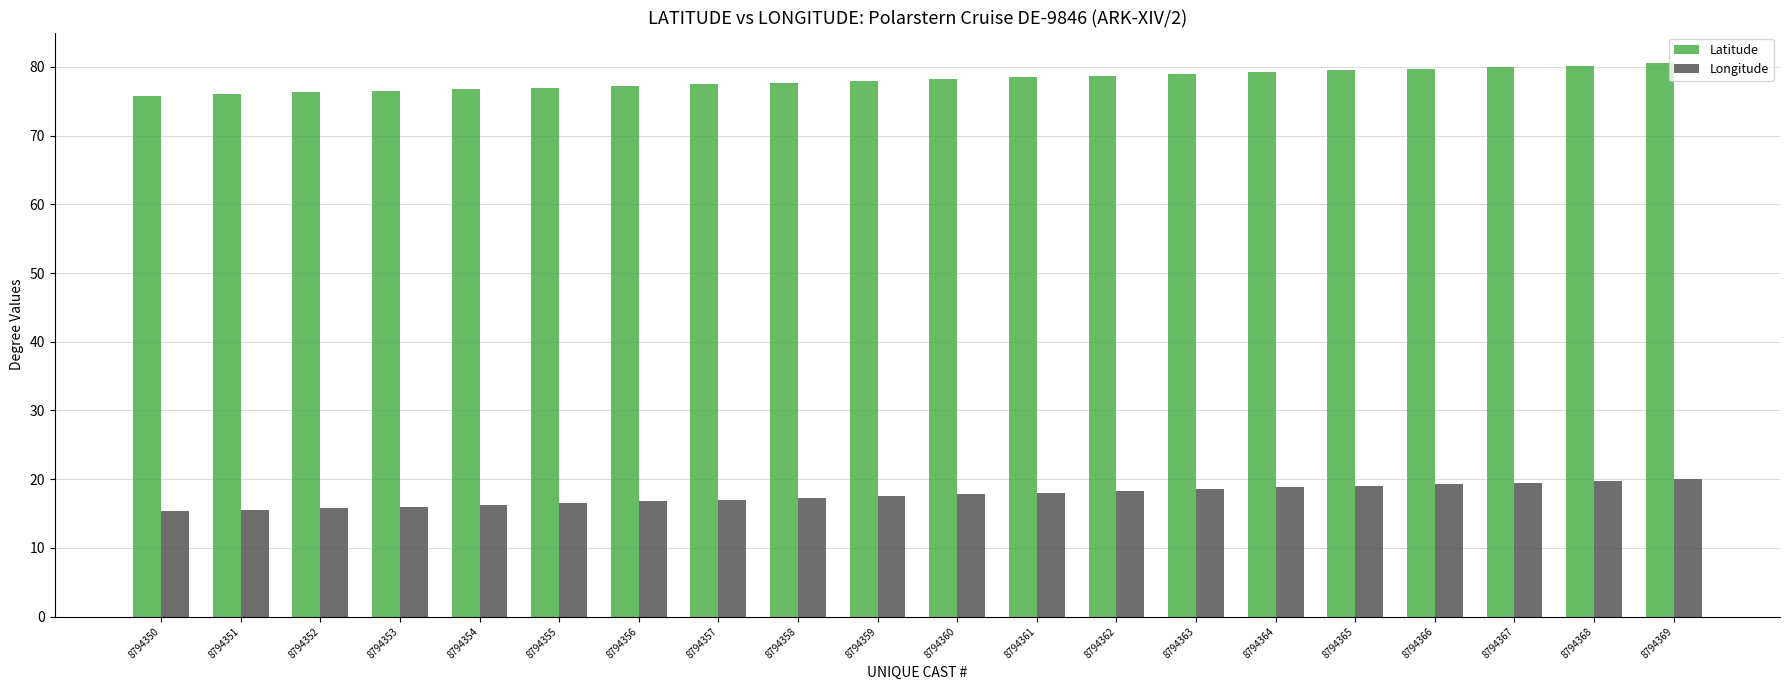

What is the minimum value shown in the chart?

15.3